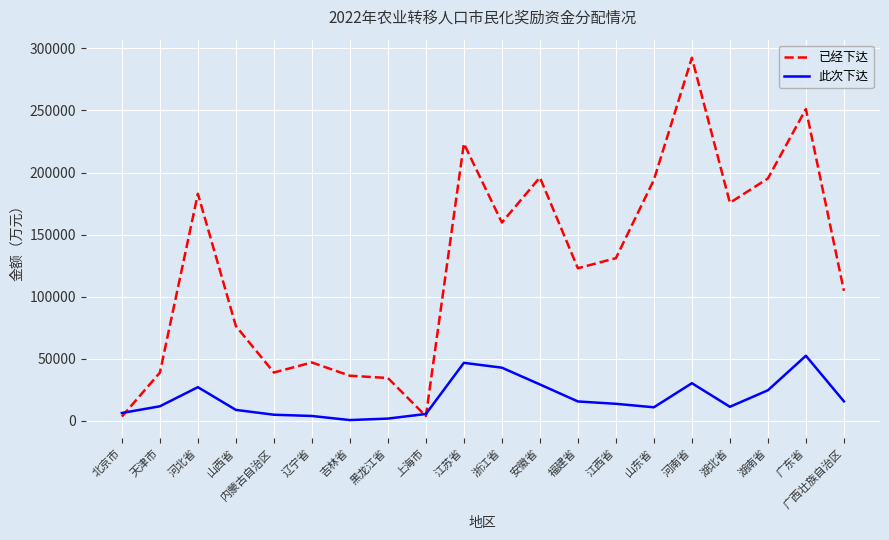

How many lines are shown in the chart?

2